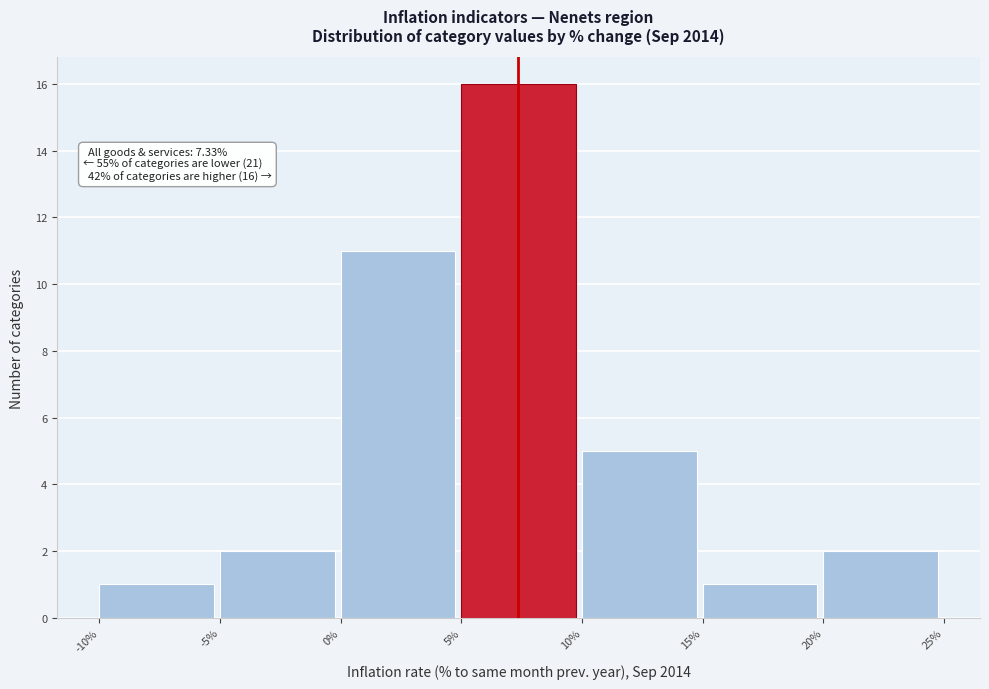

Which range on the x-axis has the tallest bar?

5% to 10%